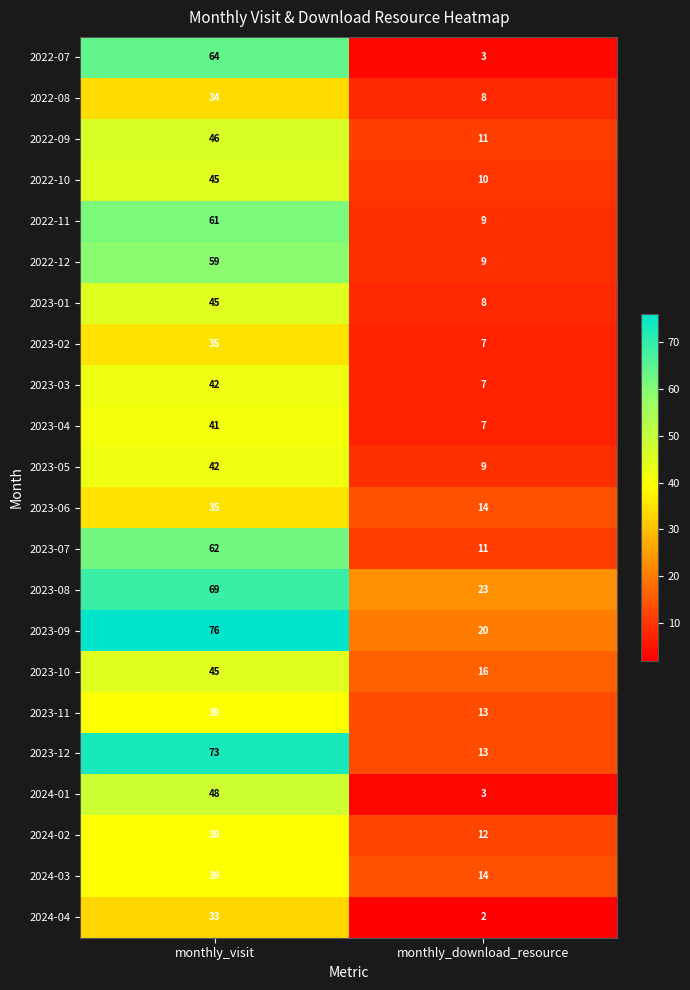

Count the number of data series in this chart.

22